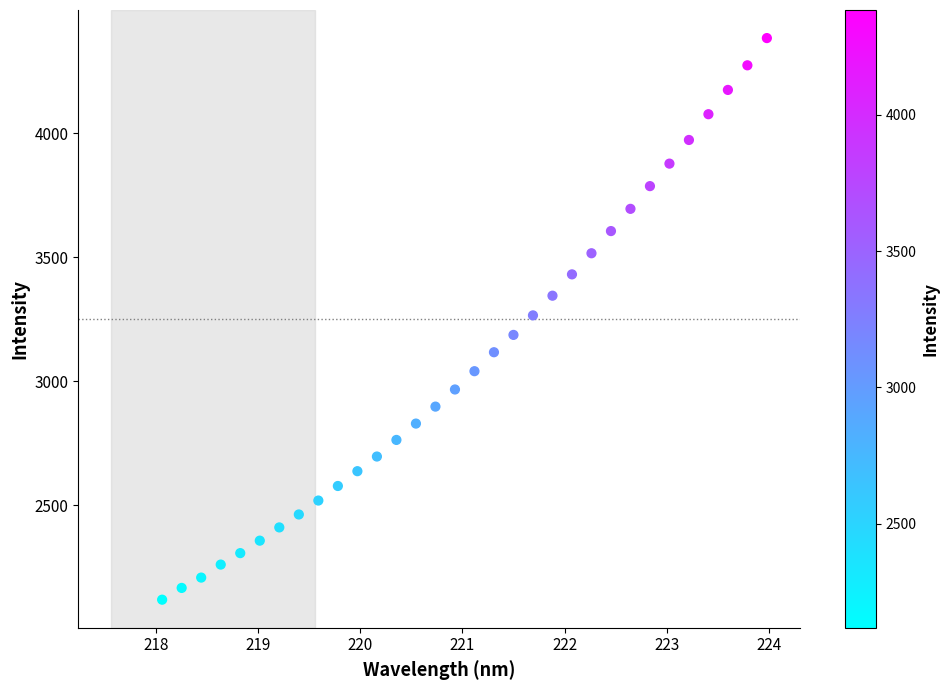

What is the range of X values (max minus min)?

5.9